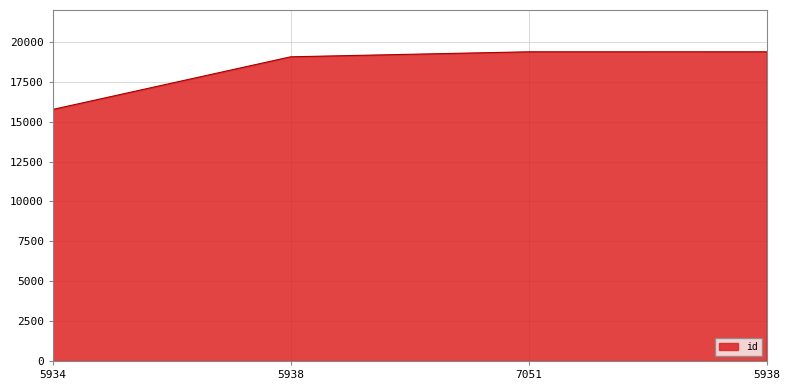

True or false: the data shows 33899 at 7051.

False